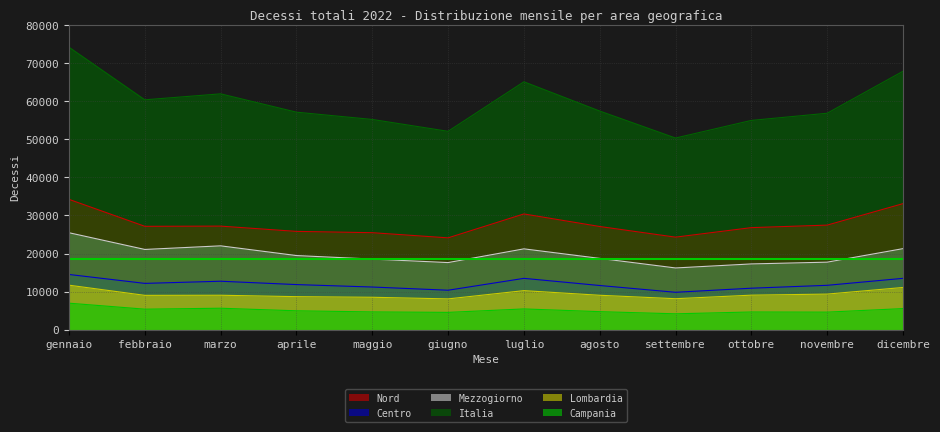

What is the sum of all Centro values?

143724